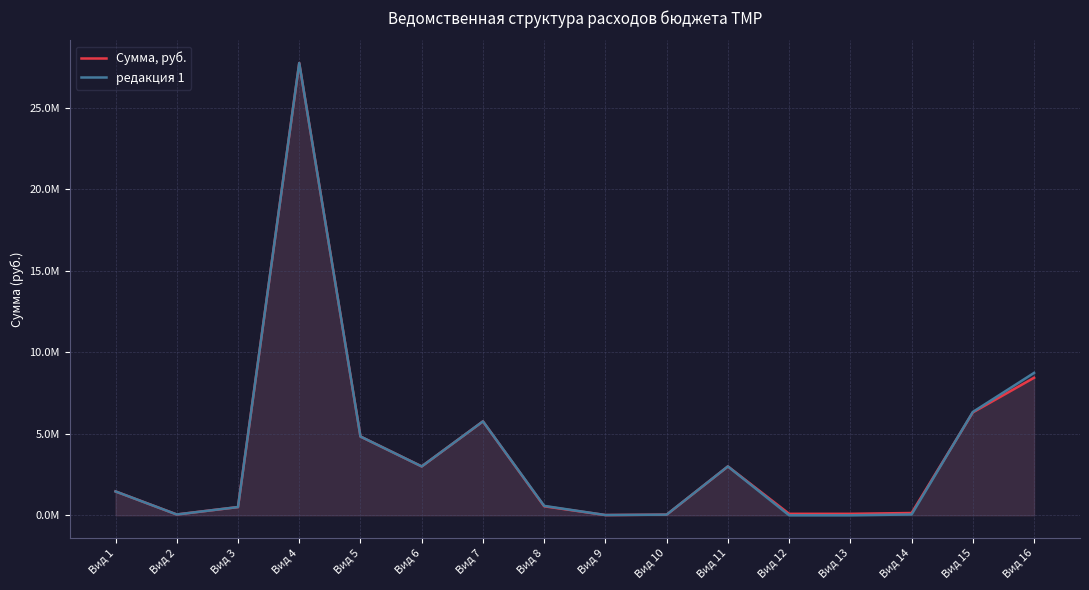

Does the chart display data point markers on the line(s)?

No